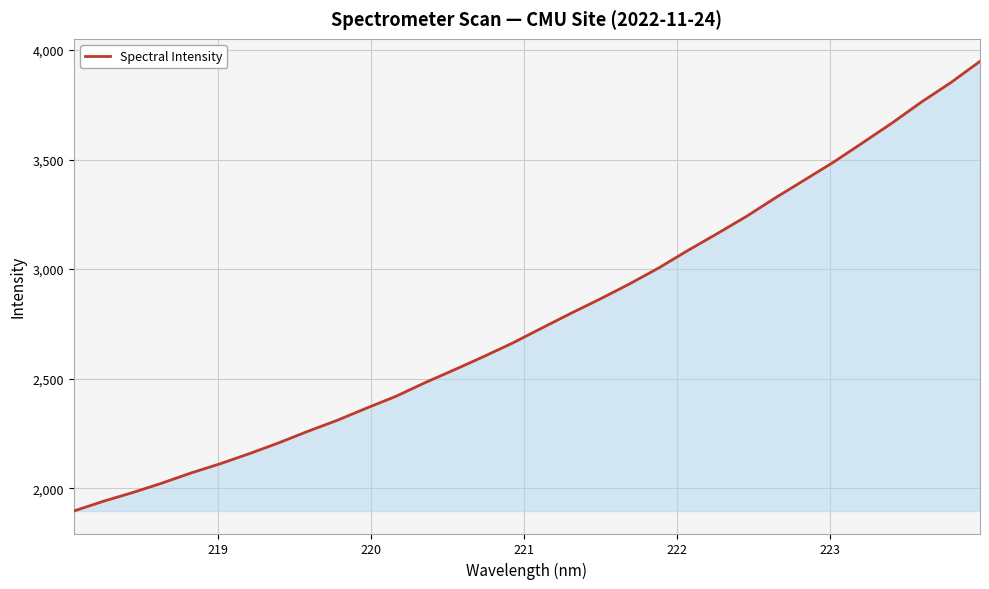

What is the smallest value displayed?

1895.6